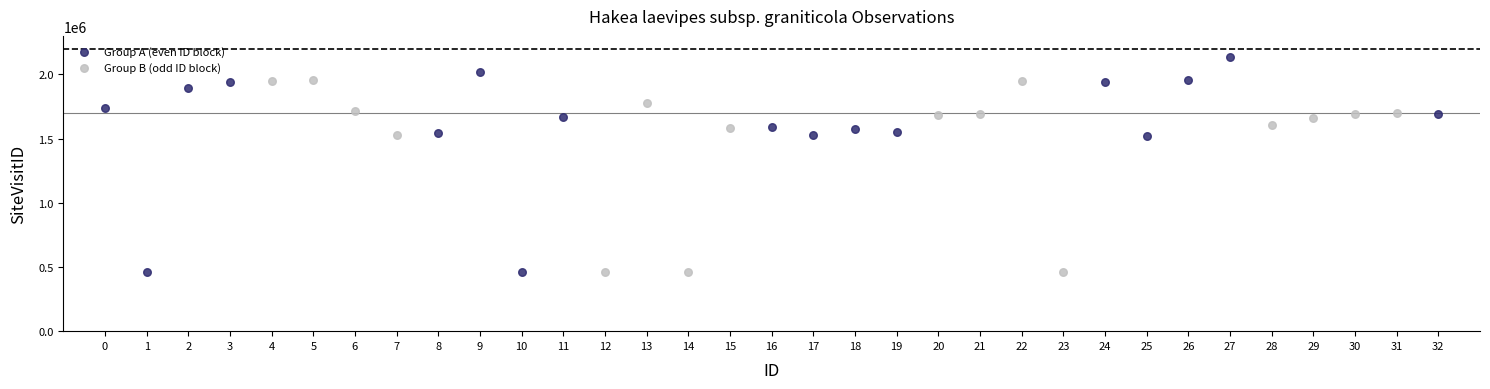

Which series reaches the maximum Y coordinate?

Group A (even ID block)